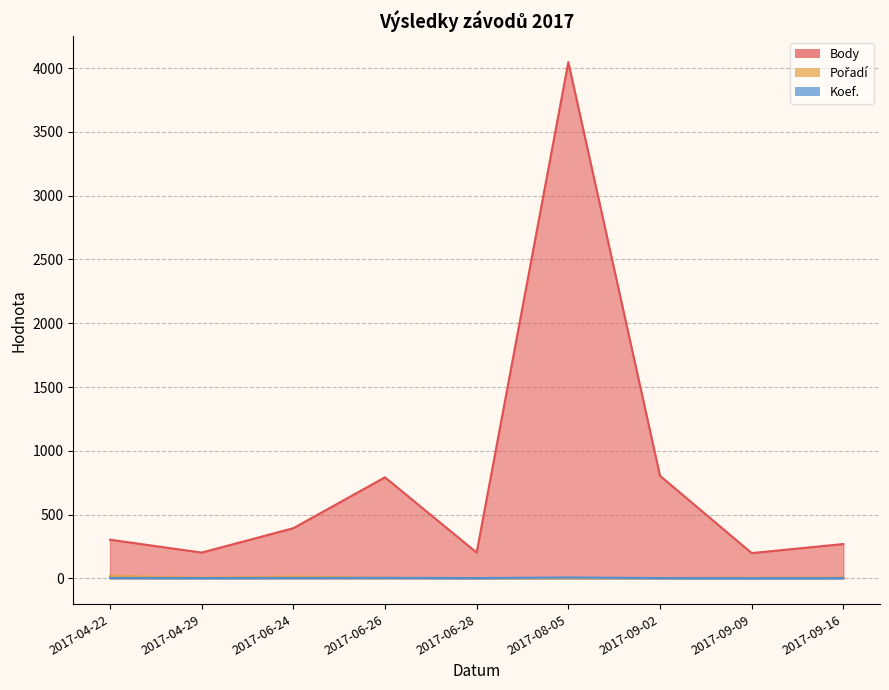

How many data points in Body are less than 303?

4